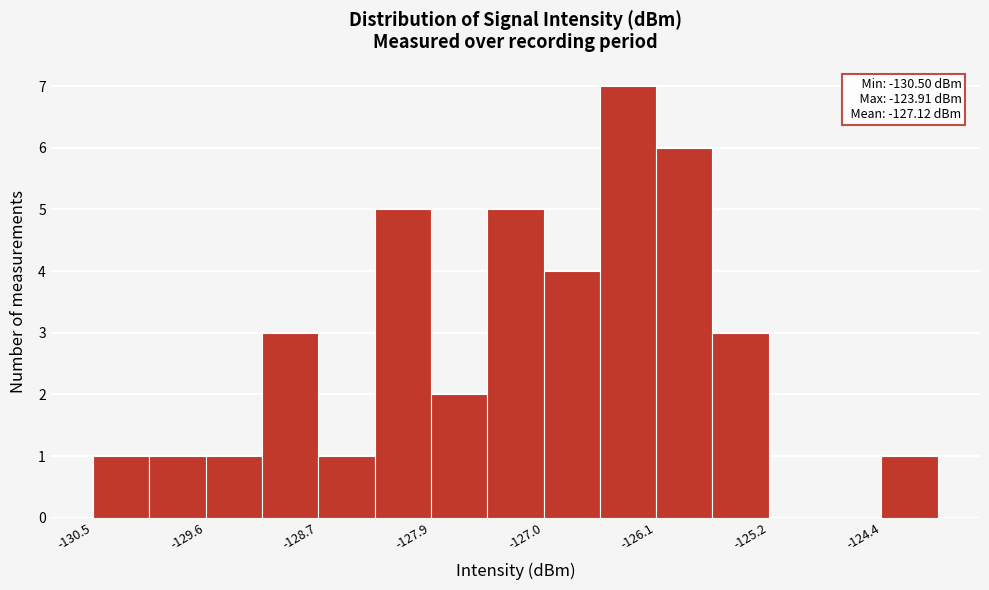

Over which range of the x-axis is the bar tallest?

-126.5 to -126.1